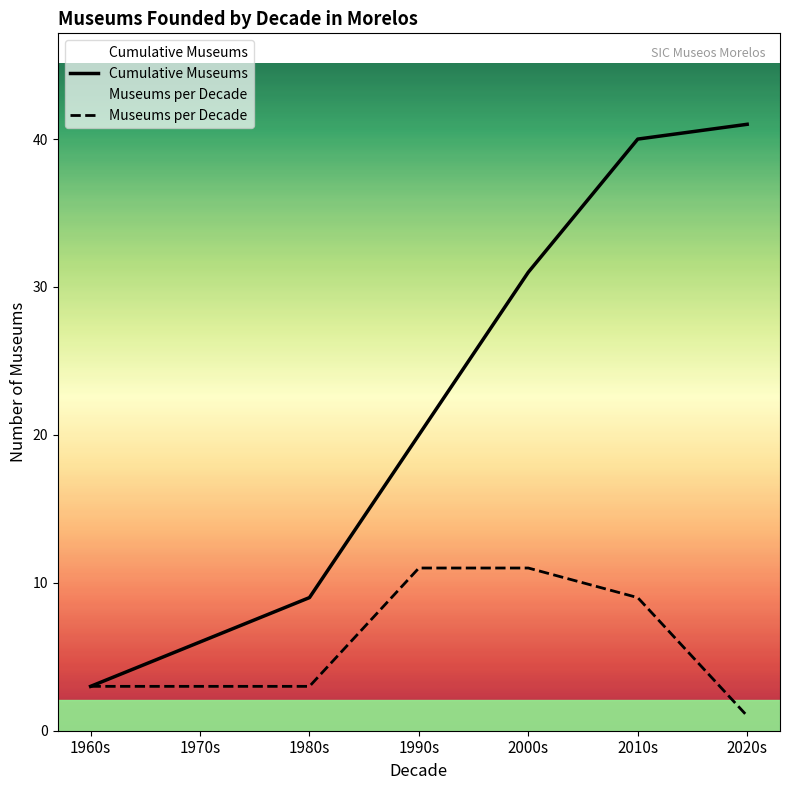

How many lines are shown in the chart?

2